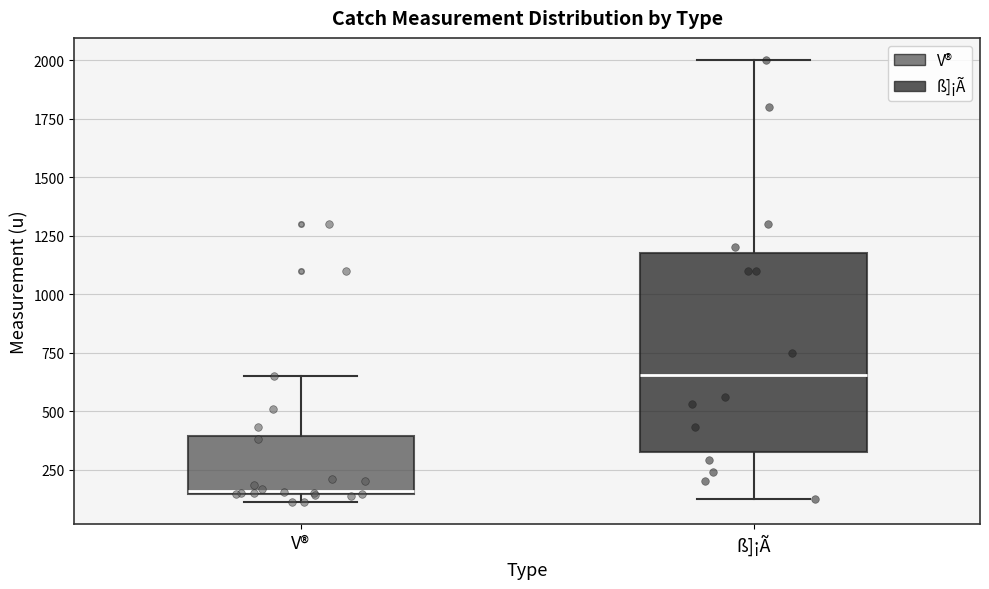

Comparing the boxes themselves (not the whiskers), which one is the tallest?

ß]¡Ã